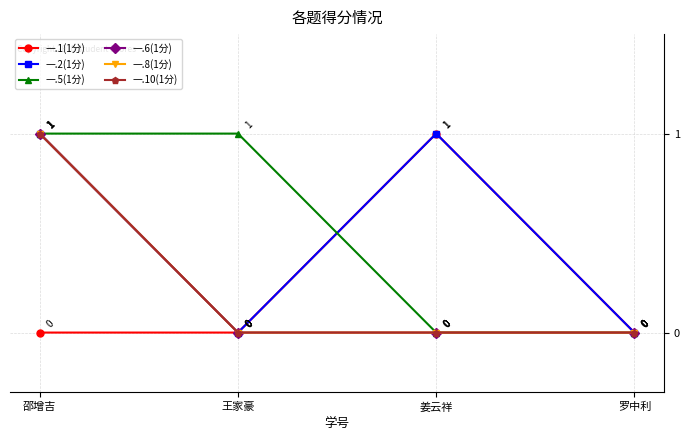

How many lines are shown in the chart?

6